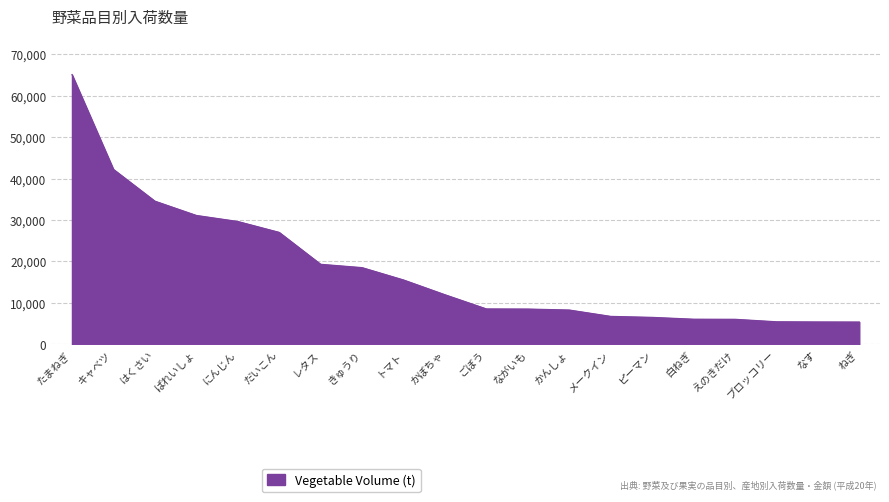

What is the sum of all values?

362054